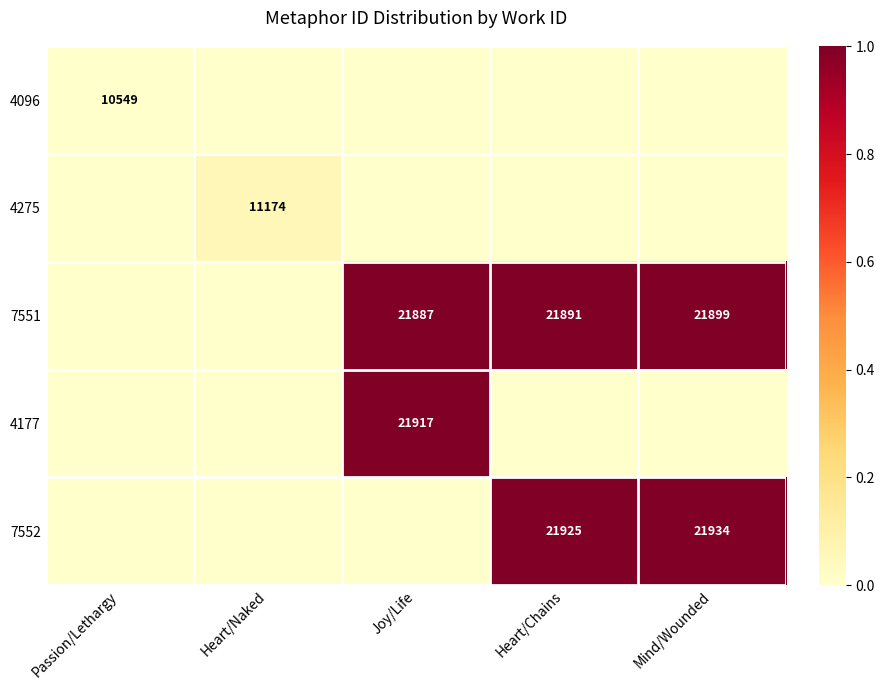

The value of 4177 at Joy/Life is 21917. True or false?

True